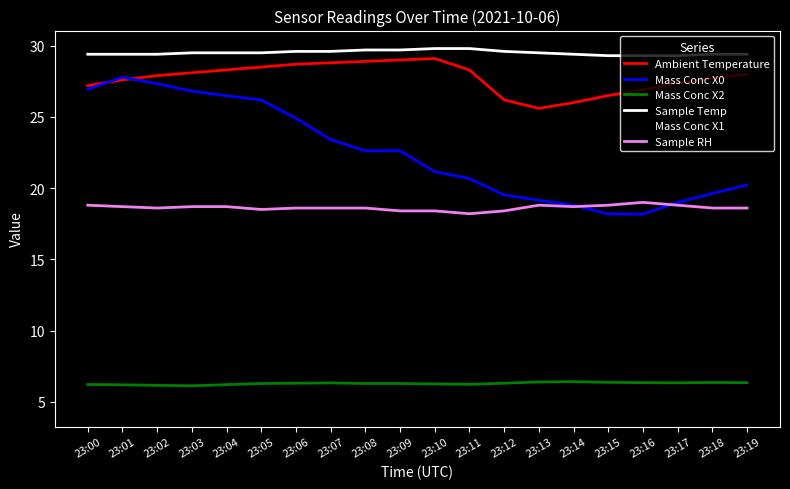

What are all the series names shown in the legend?

Ambient Temperature, Mass Conc X0, Mass Conc X2, Sample Temp, Mass Conc X1, Sample RH